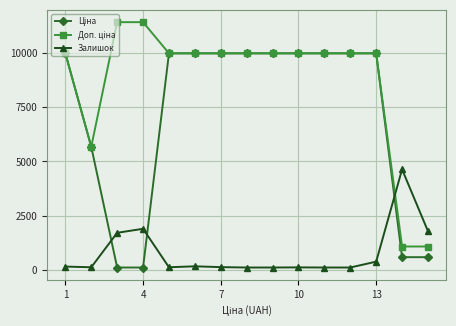

True or false: Залишок has more than 0 points higher than both neighbors.

True